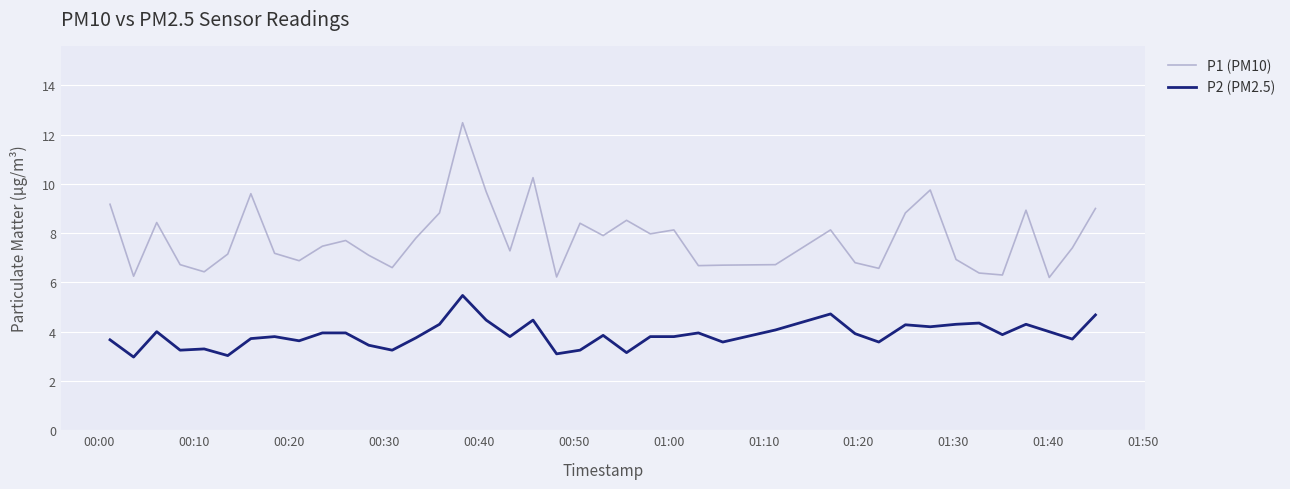

Rank the series by their average value, from lowest to highest.

P2 (PM2.5), P1 (PM10)